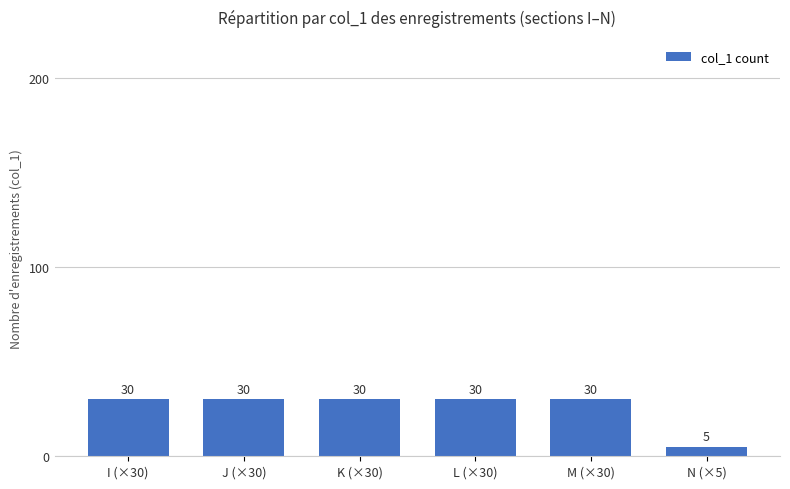

What is the label of the 5th bar from the left?

M (×30)